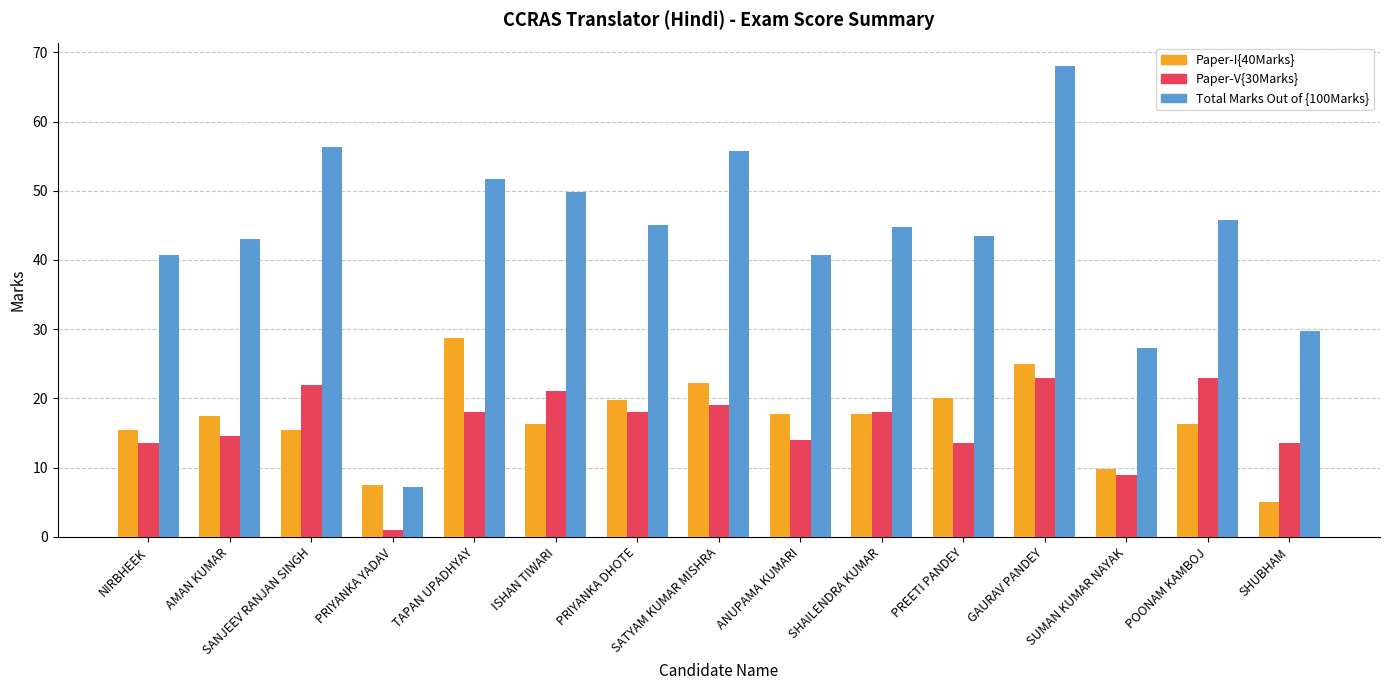

Which series has the largest range (max minus min)?

Total Marks Out of {100Marks}